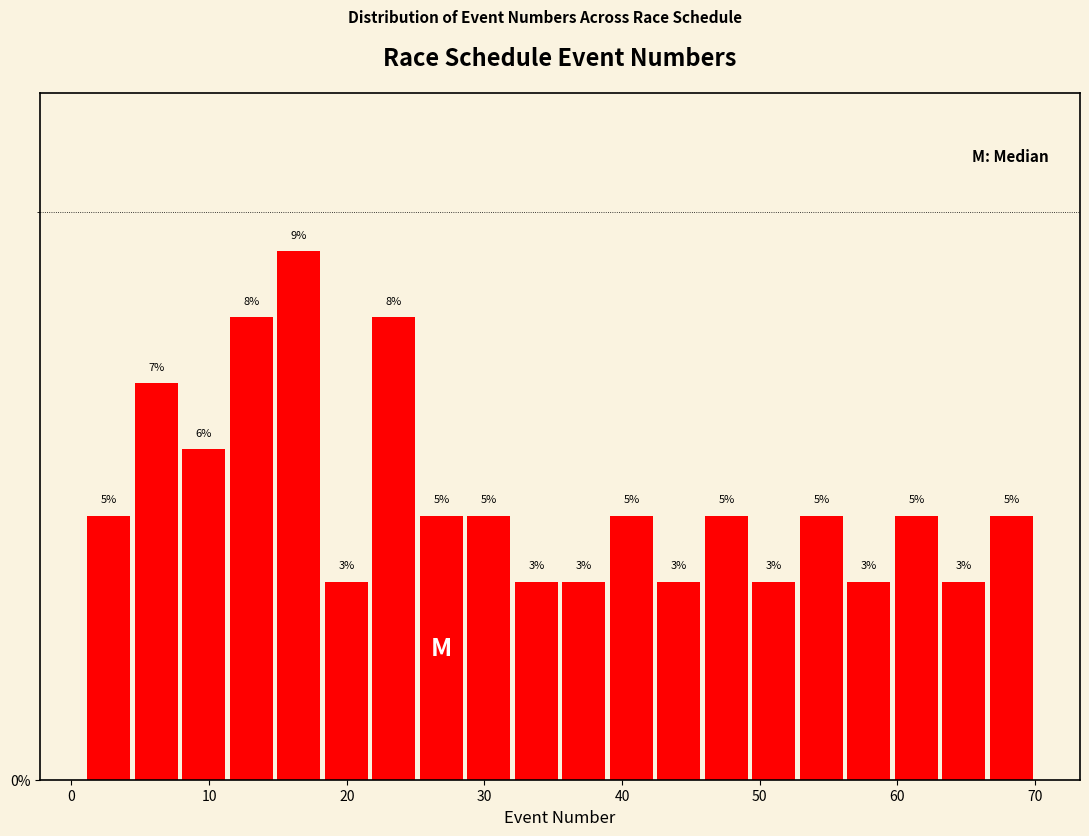

Around what value on the x-axis is the tallest bar? Give the approximate position of its centre, as read against the axis.

17